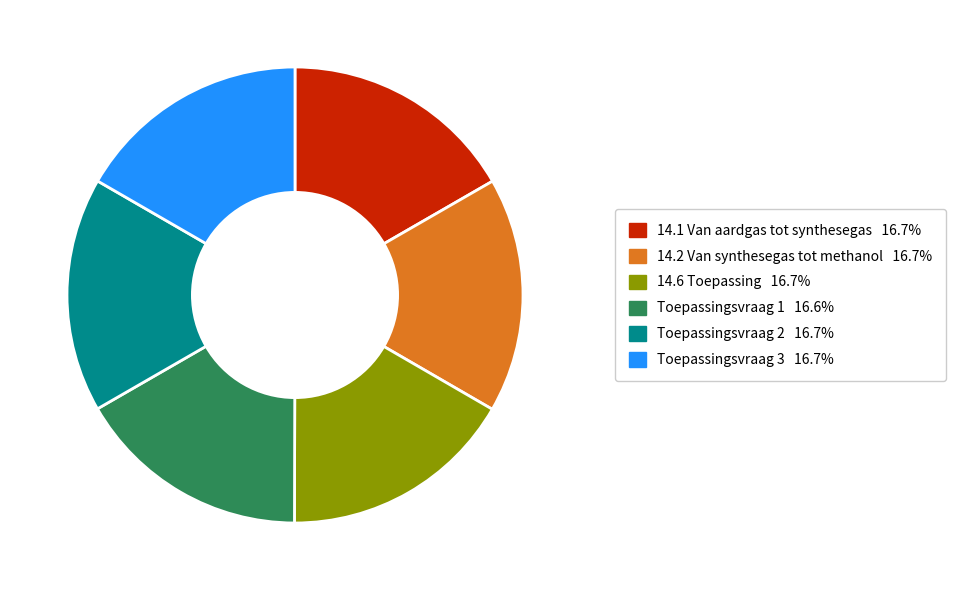

Does any single category account for the majority?

No